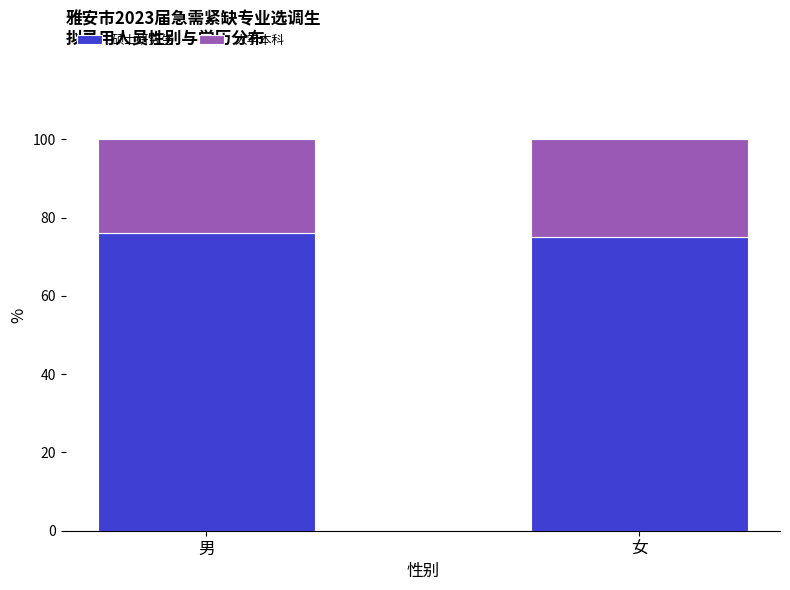

True or false: 硕士研究生 has a value of 75.0 at 女.

True